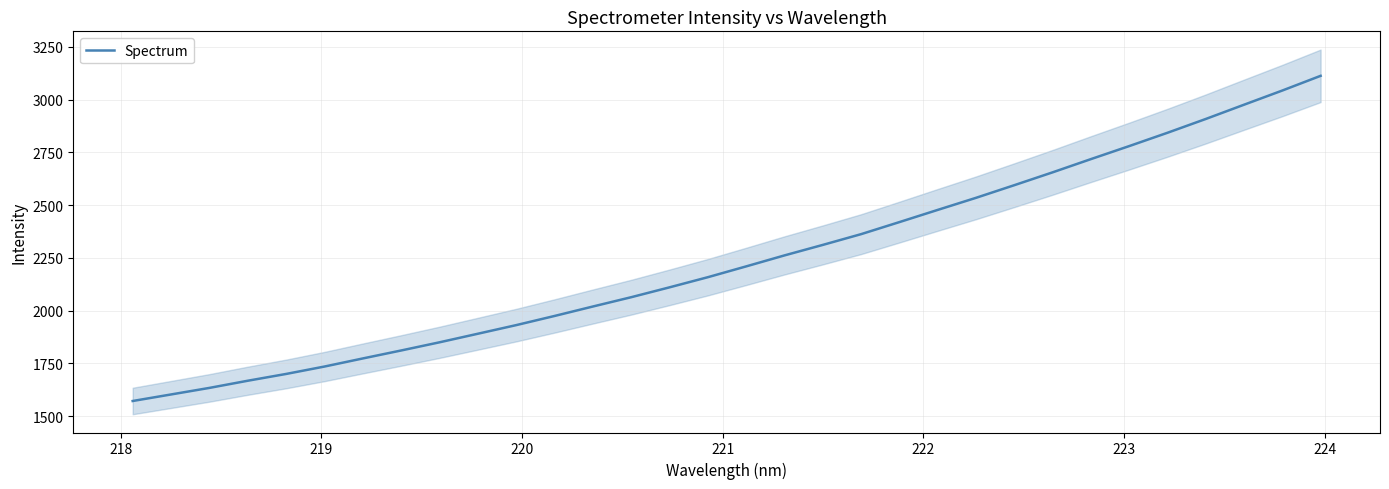

What is the maximum value for Spectrum?

3112.2